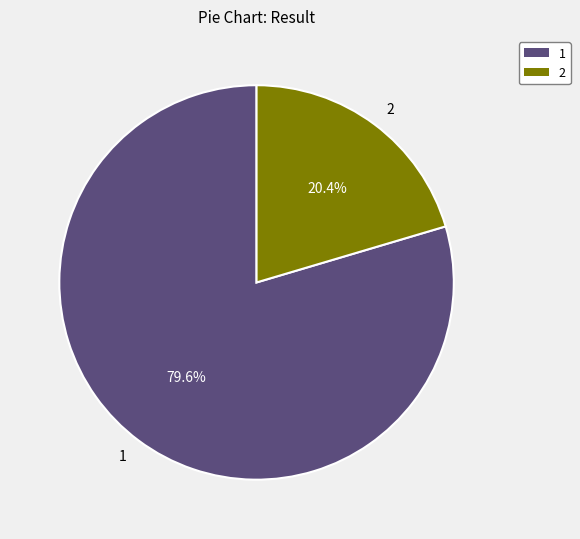

Which category has the smallest portion of the pie?

2